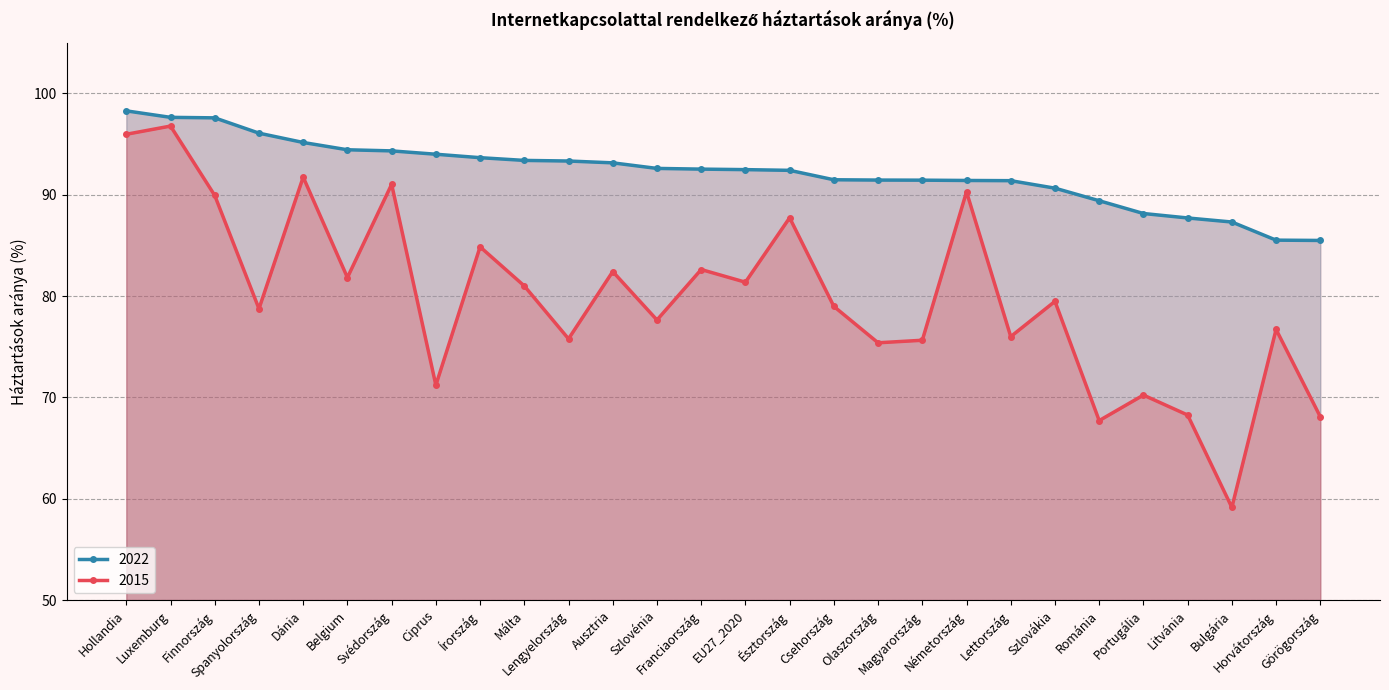

At which label does 2022 first exceed 92?

Hollandia